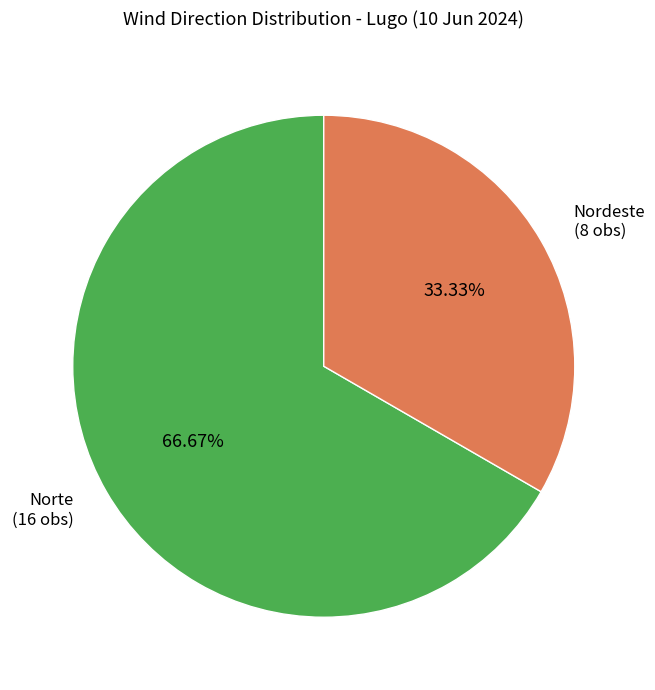

Is there any slice that represents more than half of the pie?

Yes